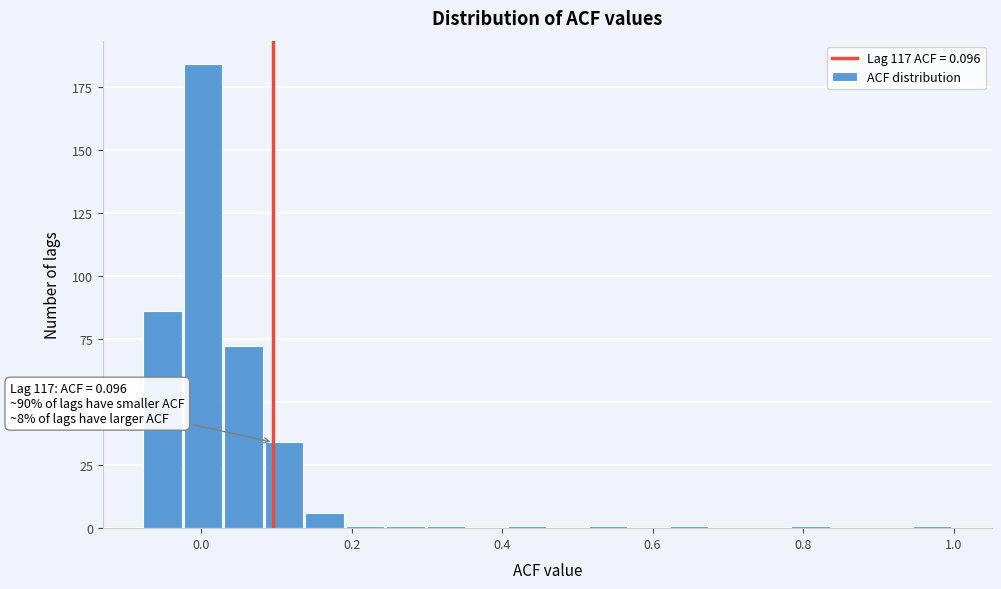

Around what value on the x-axis is the tallest bar? Give the approximate position of its centre, as read against the axis.

0.00